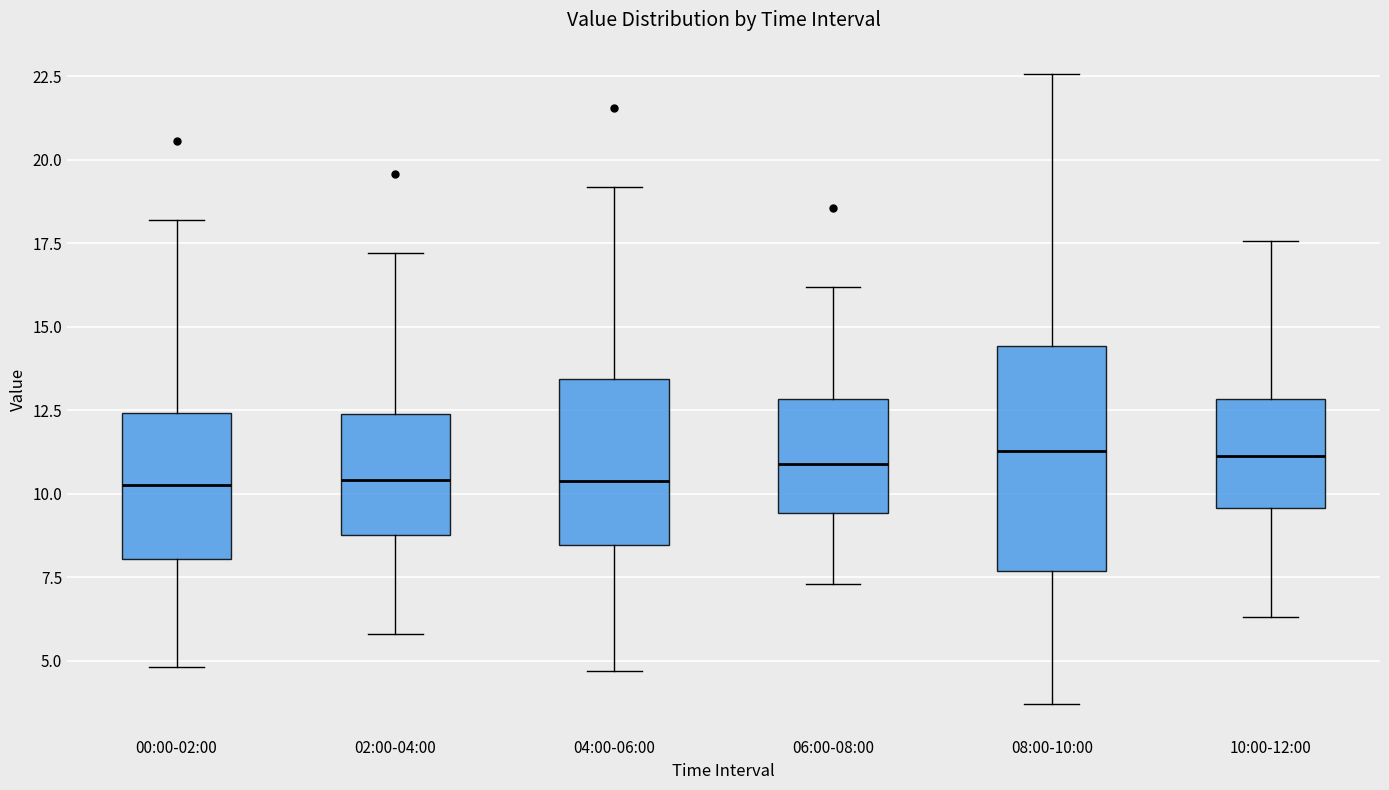

Reading left to right, read every box against the y-axis: the position of its median line, the range the box covers, and the ends of its whiskers. The values are not printed on the chart, so give them approximately, as read against the axis.

00:00-02:00: median 10.5, box 8.0 to 12.5, whiskers 5.0 to 18.0
02:00-04:00: median 10.5, box 9.0 to 12.5, whiskers 6.0 to 17.0
04:00-06:00: median 10.5, box 8.5 to 13.5, whiskers 4.5 to 19.0
06:00-08:00: median 11.0, box 9.5 to 13.0, whiskers 7.5 to 16.0
08:00-10:00: median 11.5, box 7.5 to 14.5, whiskers 3.5 to 22.5
10:00-12:00: median 11.0, box 9.5 to 13.0, whiskers 6.5 to 17.5